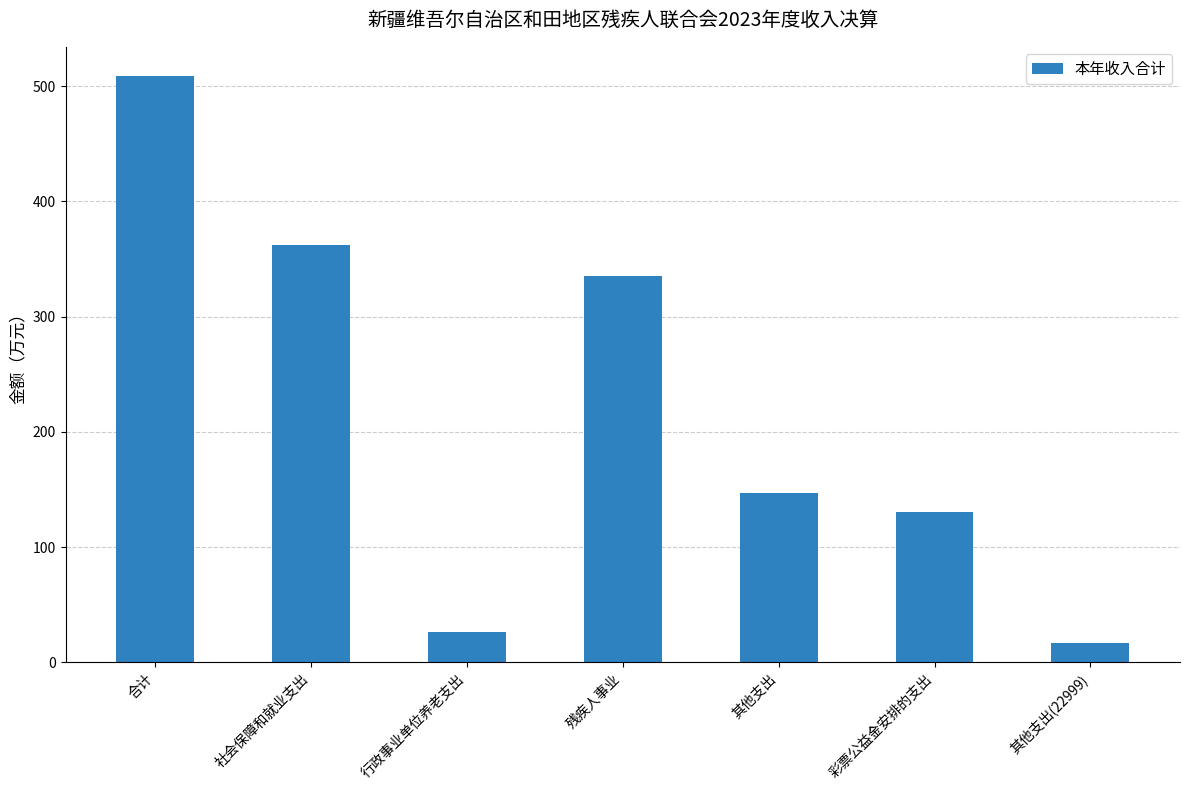

Approximately how many times larger is the value at 其他支出 compared to 社会保障和就业支出?

0.4